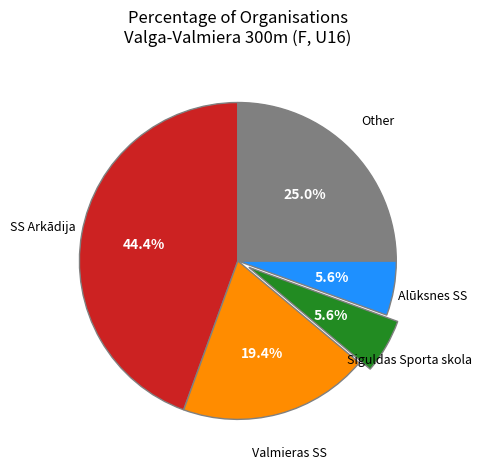

The Other slice represents 11% of the pie. True or false?

False